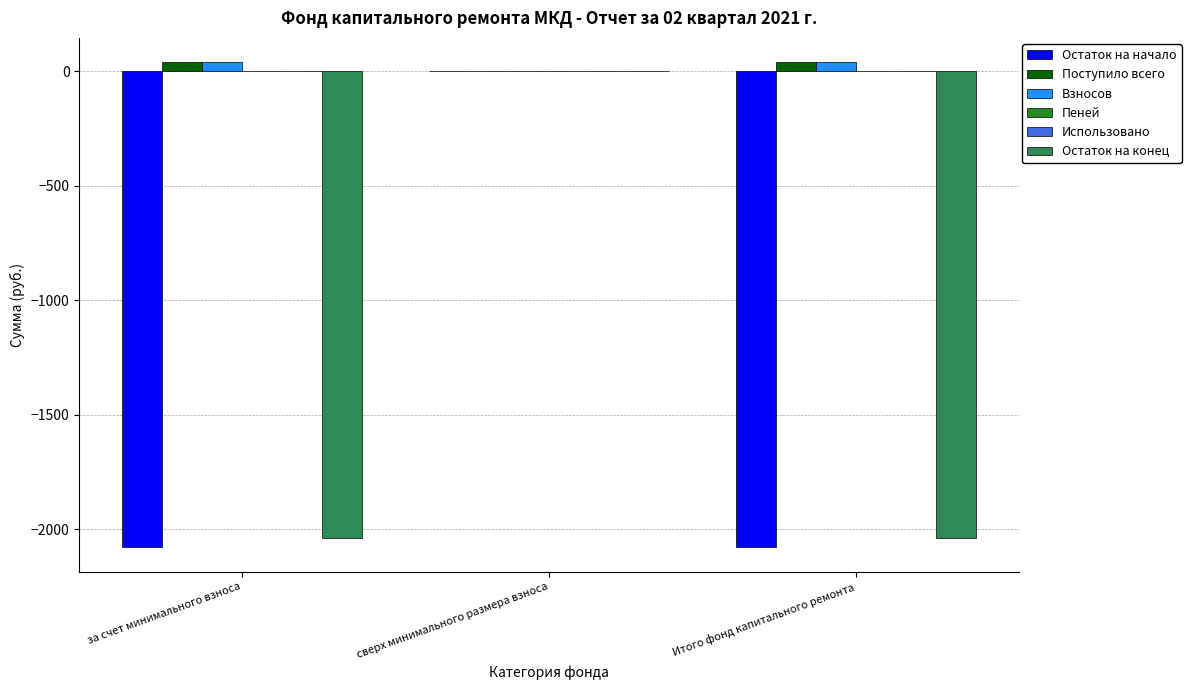

Which series has the largest range (max minus min)?

Остаток на начало